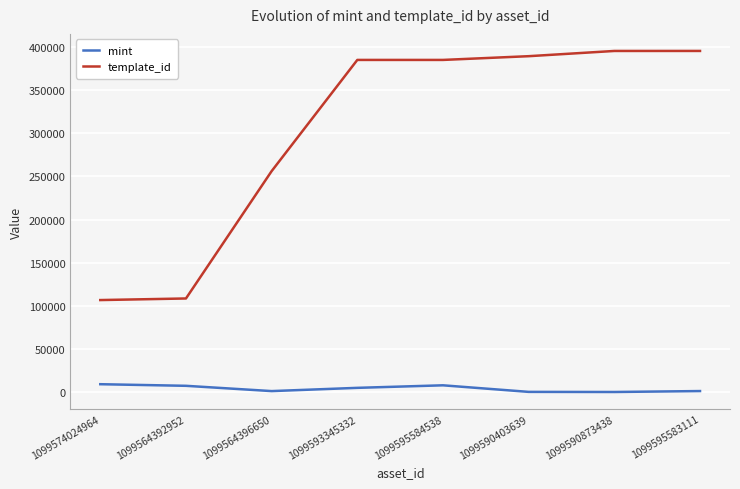

Where is template_id nearest to the value 251111?

1099564396650